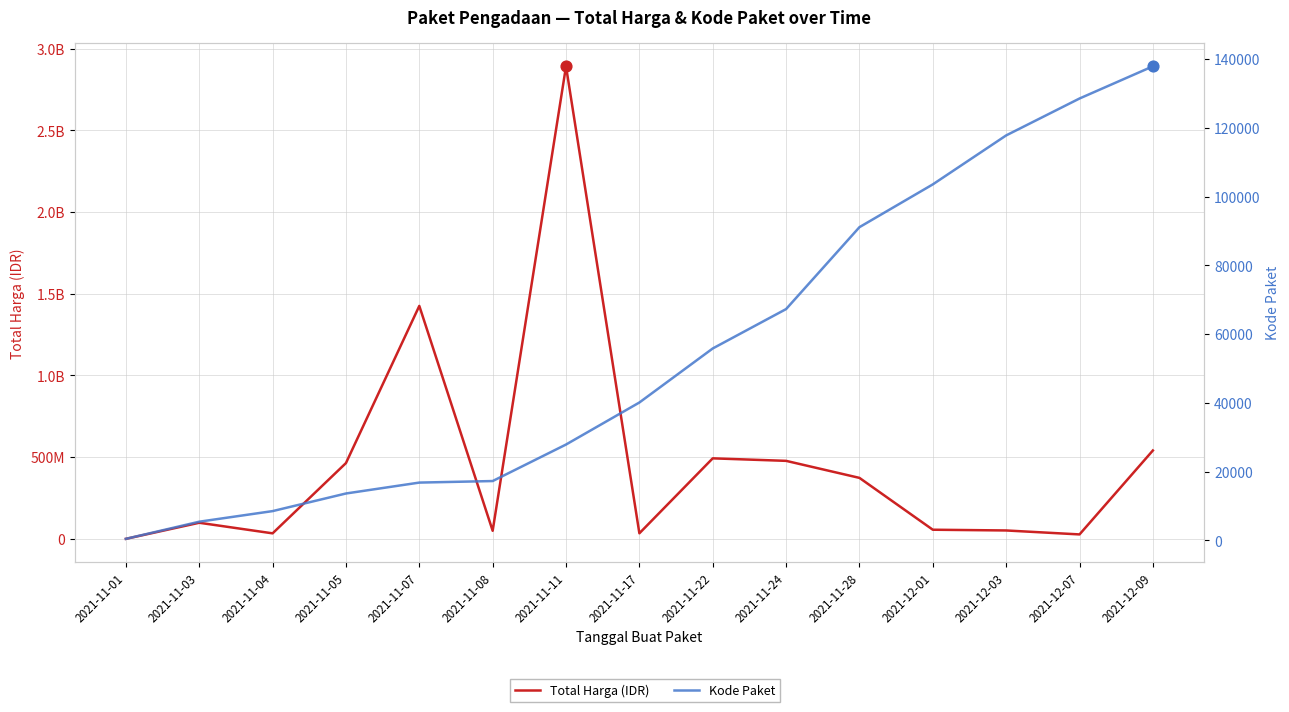

Which series has the widest spread of Y values?

Total Harga (IDR)